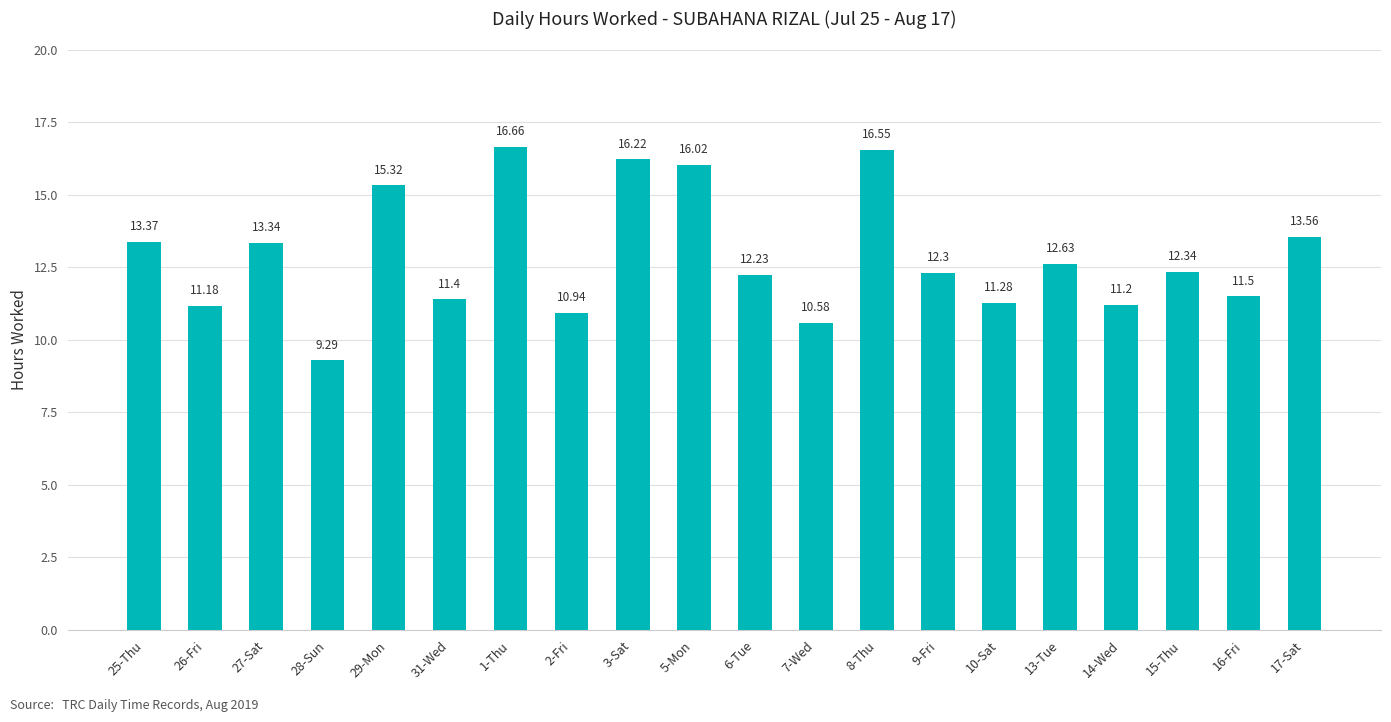

Reading left to right, extract all data points from this chart.

25-Thu=13.4	26-Fri=11.2	27-Sat=13.3	28-Sun=9.3	29-Mon=15.3	31-Wed=11.4	1-Thu=16.7	2-Fri=10.9	3-Sat=16.2	5-Mon=16.0	6-Tue=12.2	7-Wed=10.6	8-Thu=16.6	9-Fri=12.3	10-Sat=11.3	13-Tue=12.6	14-Wed=11.2	15-Thu=12.3	16-Fri=11.5	17-Sat=13.6